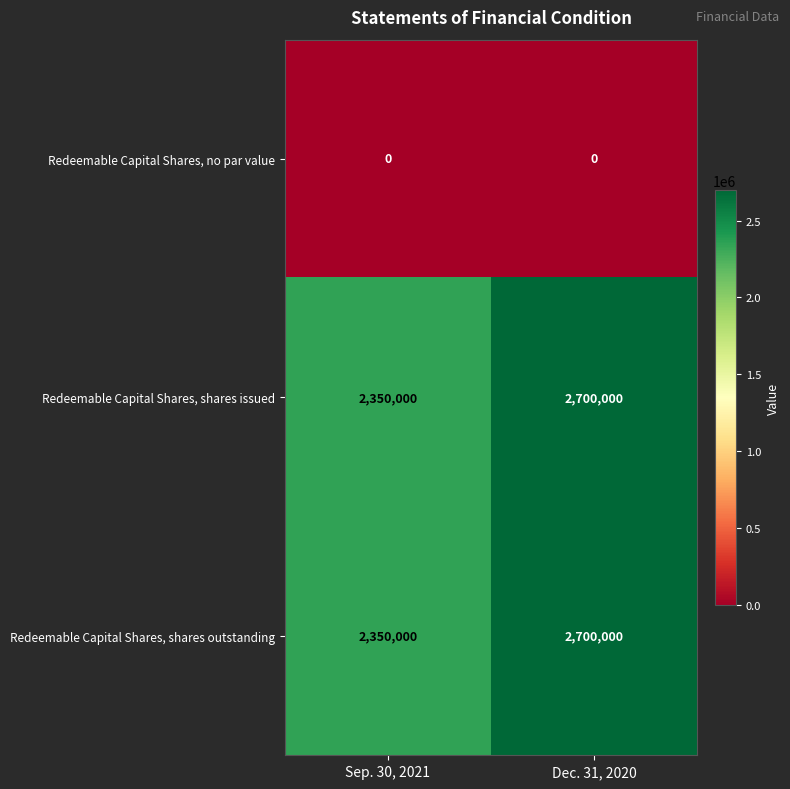

Reading right to left, what are all the values shown in this chart?

Redeemable Capital Shares, no par value: 0	0
Redeemable Capital Shares, shares issued: 2700000	2350000
Redeemable Capital Shares, shares outstanding: 2700000	2350000